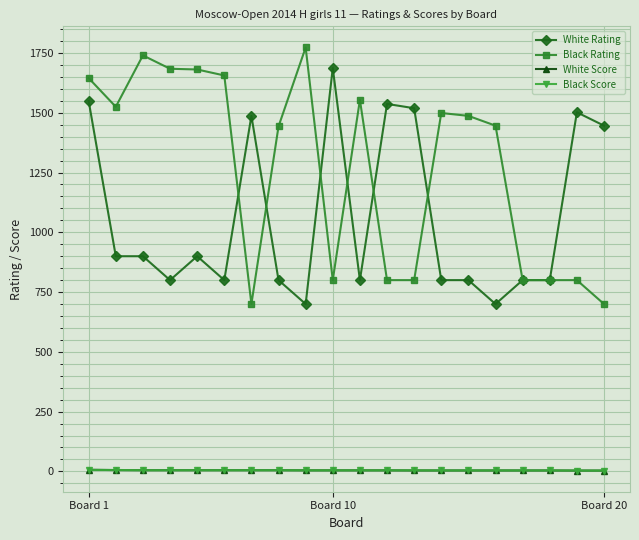

At how many categories does at least one series exceed 511?

20